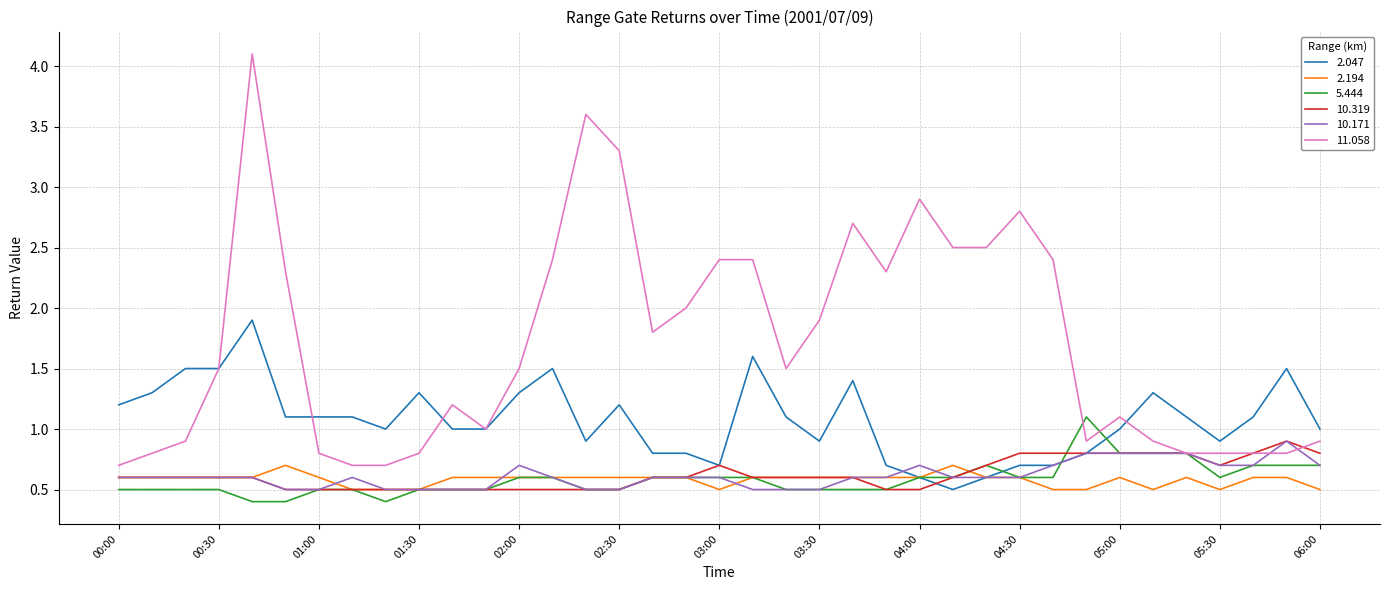

What is the maximum value shown in the chart?

4.1